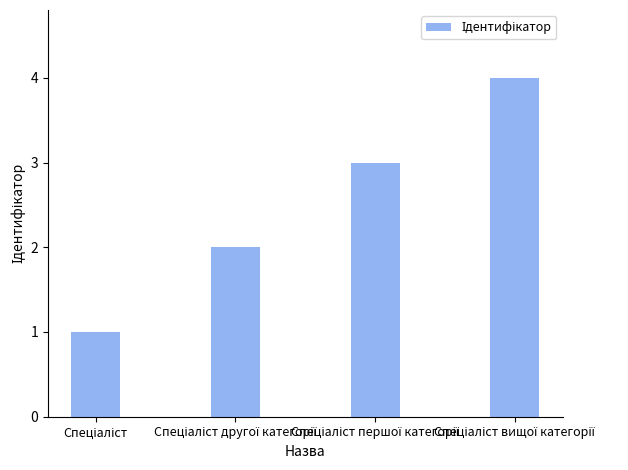

What is the maximum value shown in the chart?

4